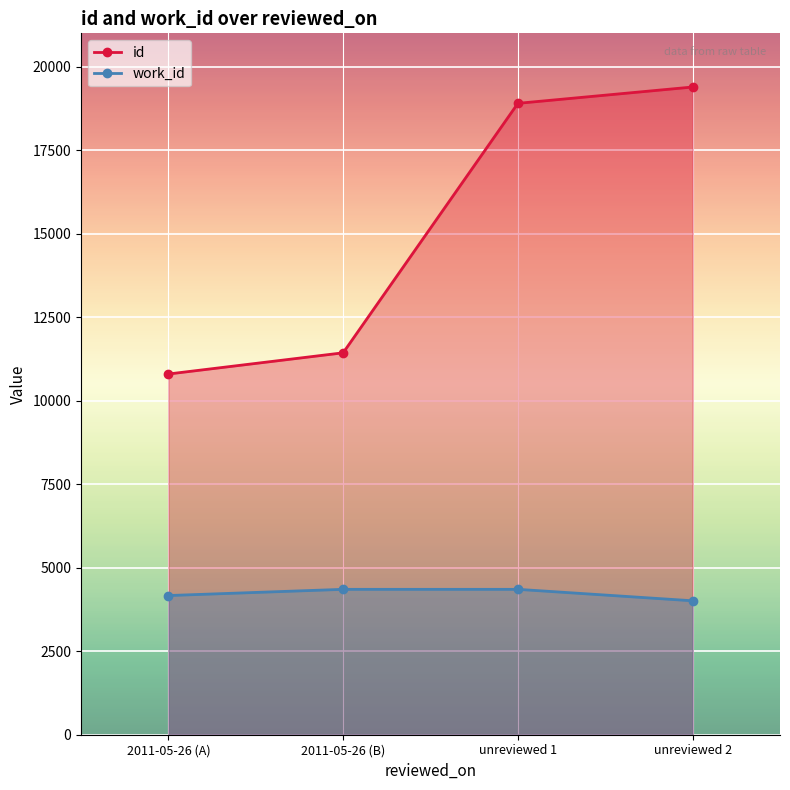

What are all the series names shown in the legend?

id, work_id